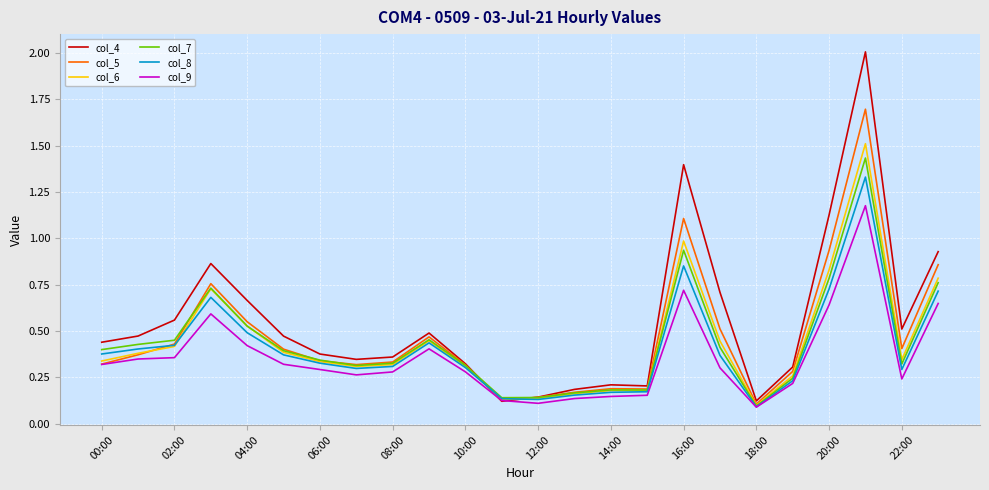

What is the difference between the maximum and minimum values in the col_4 series?

1.9